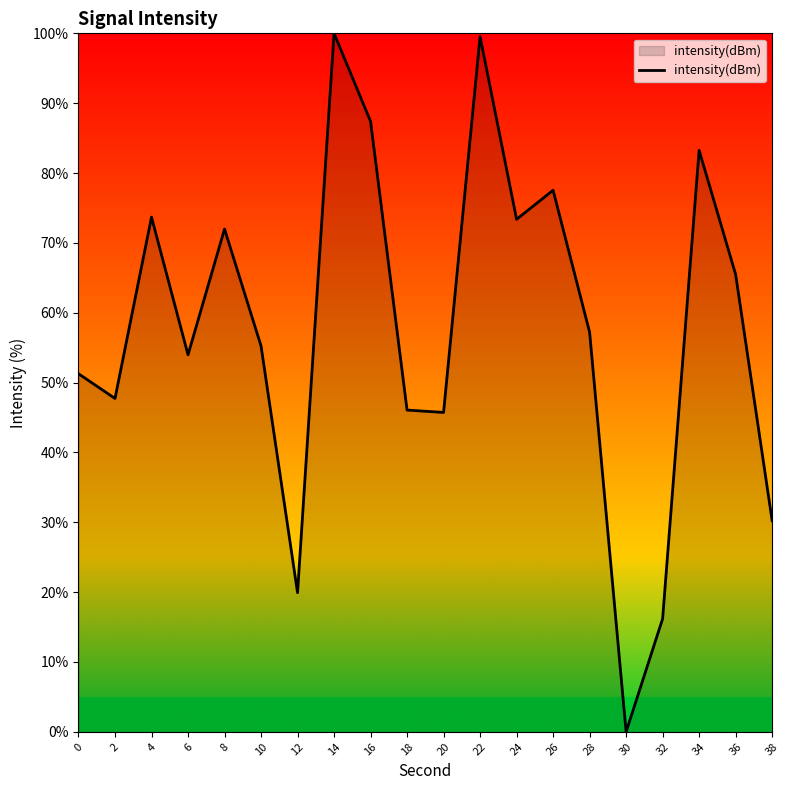

What is the approximate value at 36?

65.5